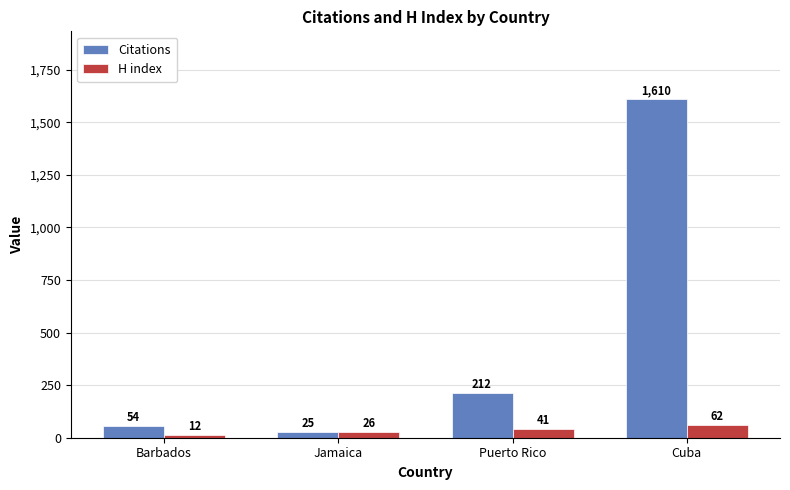

Which label corresponds to the largest value in the chart?

Cuba